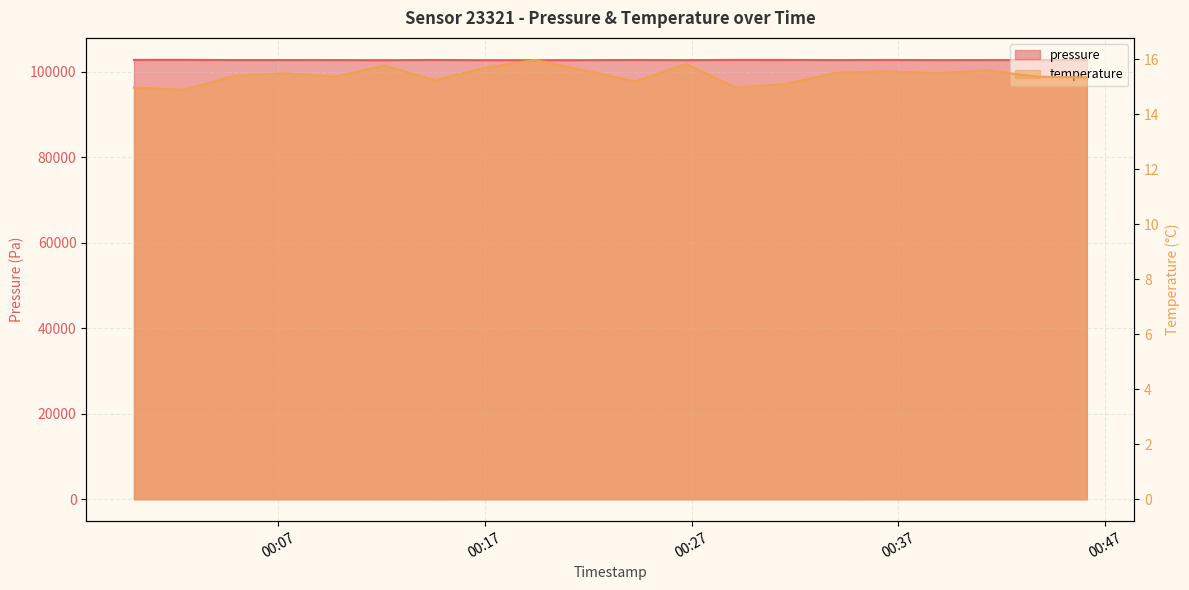

The value of pressure at 2024-02-04T00:07:19 is 102742.9. True or false?

True